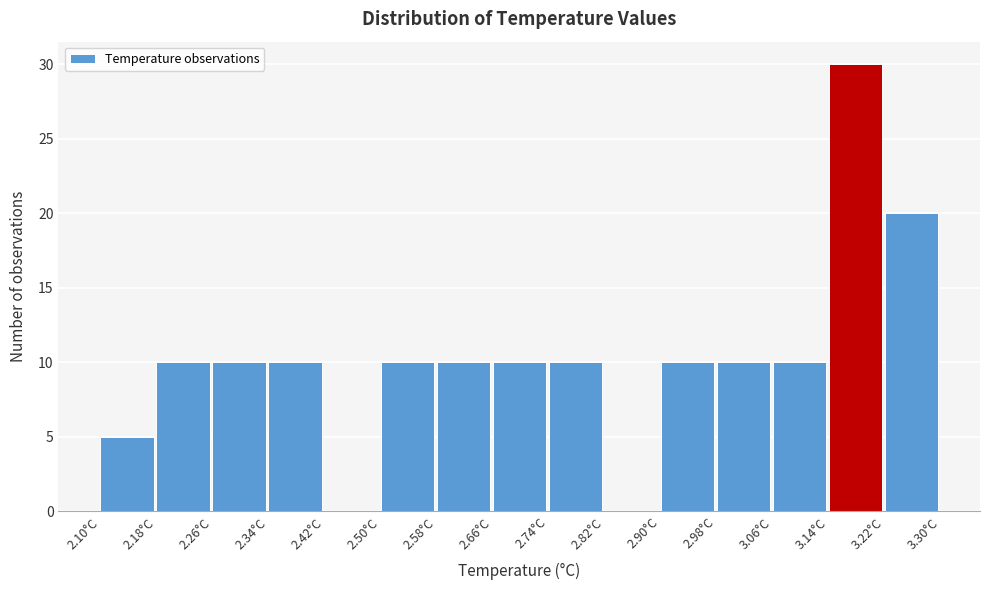

How tall is the bar that spans 2.90 to 2.98 on the x-axis? The values are not printed on the chart, so give them approximately, as read against the axis.

10